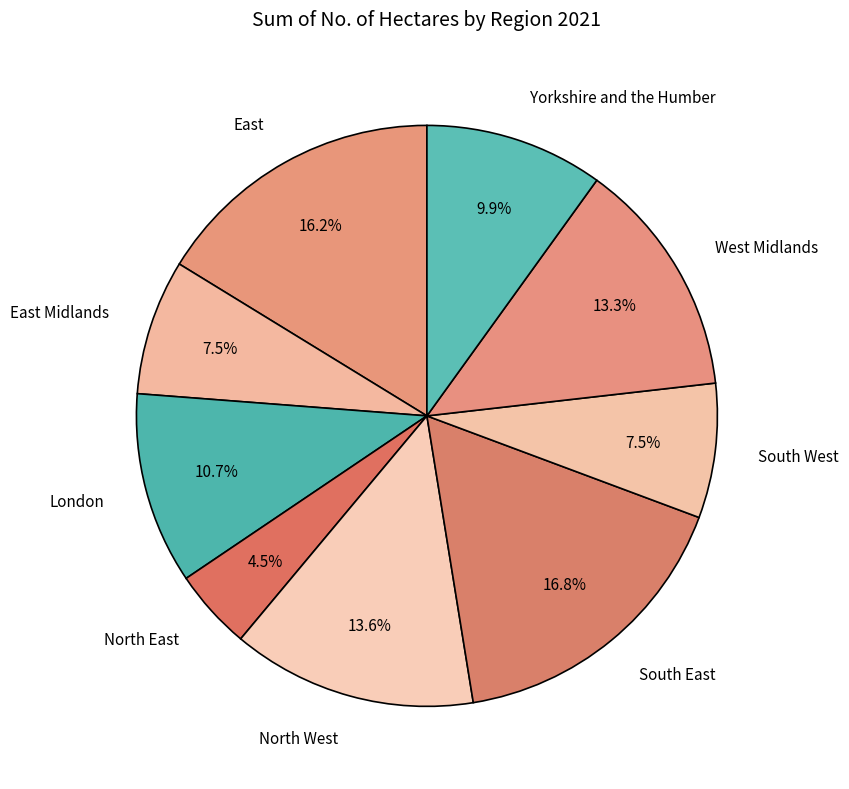

Which slice is the smallest?

North East